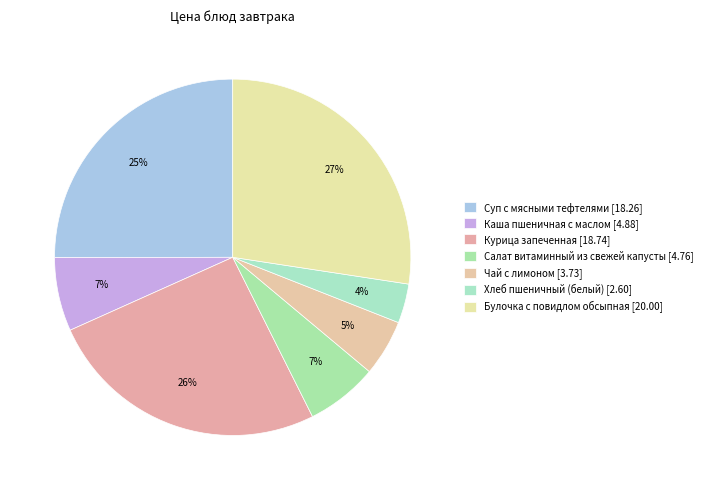

How many segments does this pie chart have?

7